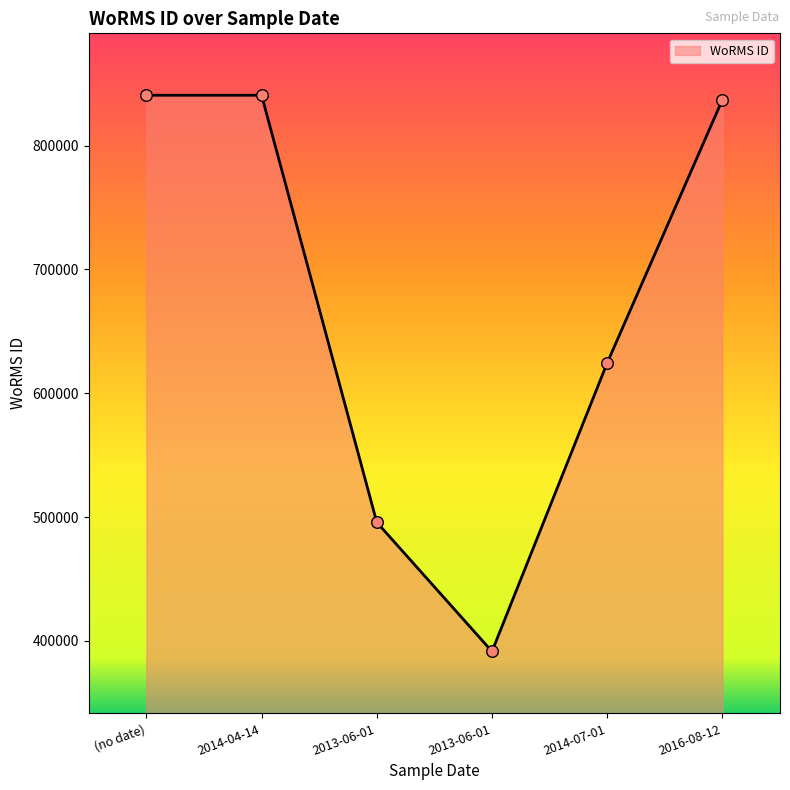

What is the change in value from 2014-04-14 to 2016-08-12?

-3614